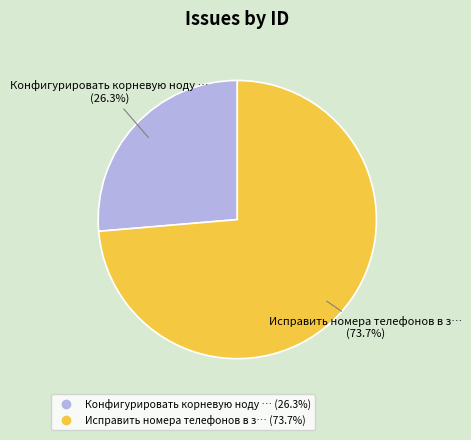

Is there a majority slice in this chart?

Yes